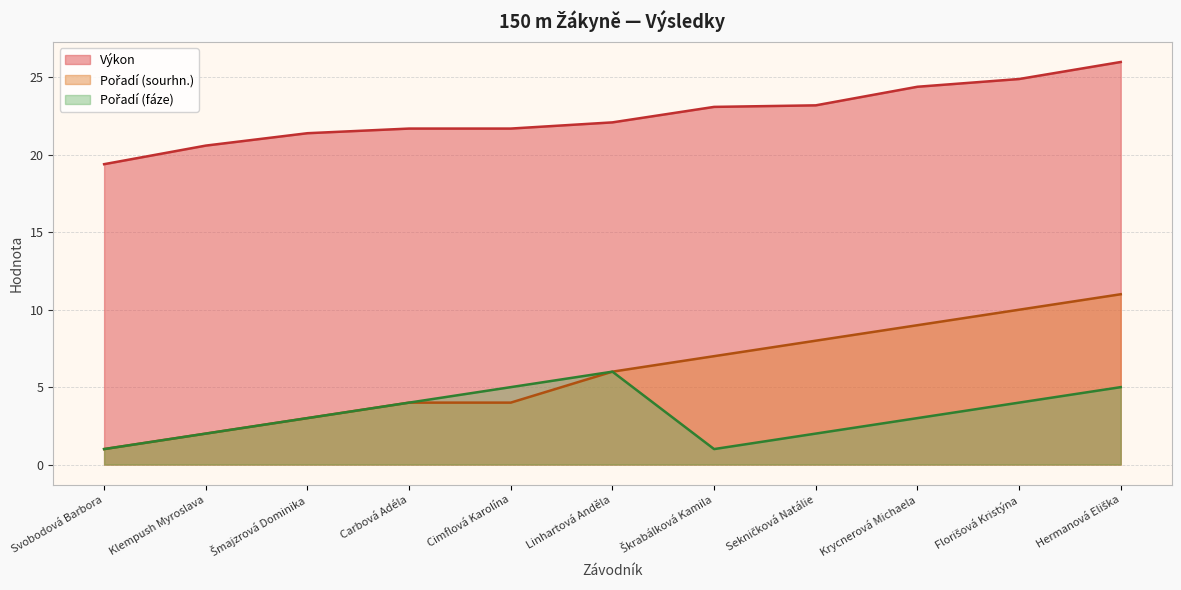

What is the maximum value for Výkon?

26.0